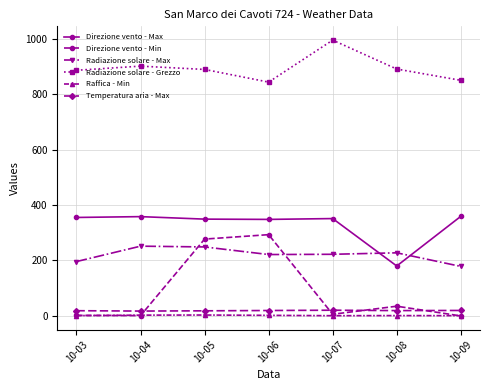

True or false: Radiazione solare - Grezzo and Radiazione solare - Max intersect in this chart.

False